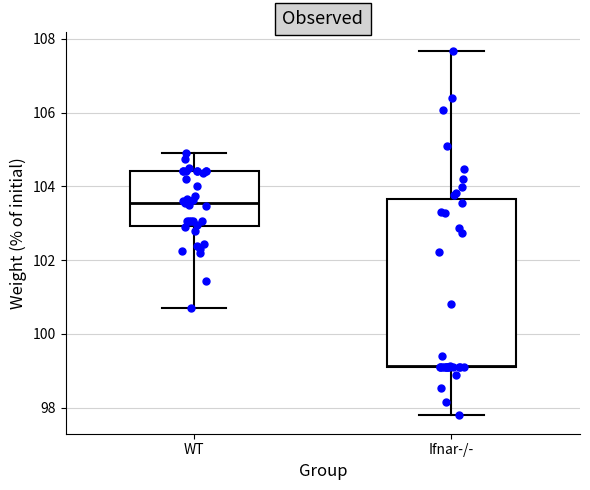

Where does the upper whisker of the box for WT end on the y-axis? The values are not printed on the chart, so give them approximately, as read against the axis.

105.0